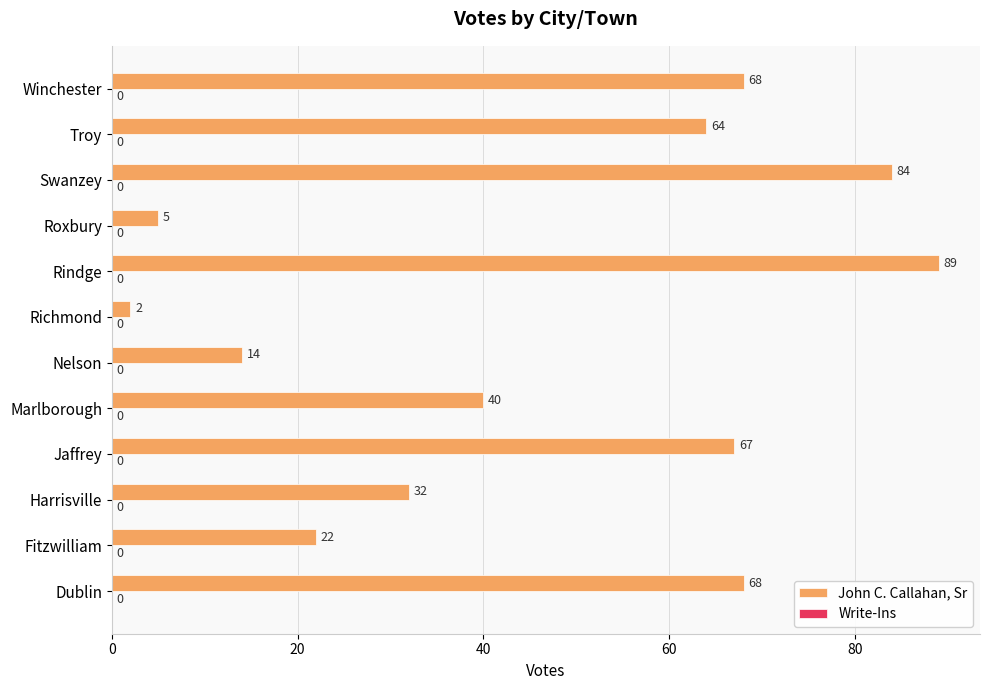

What is the average value?

46